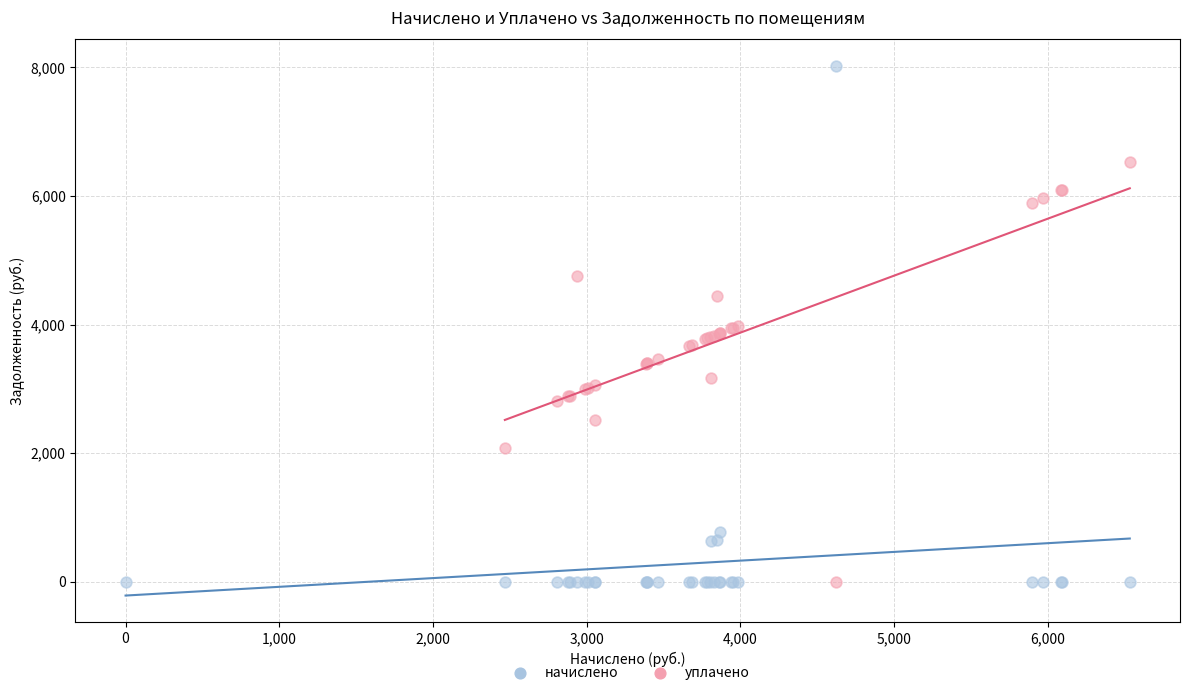

Which series contains the highest Y value?

начислено